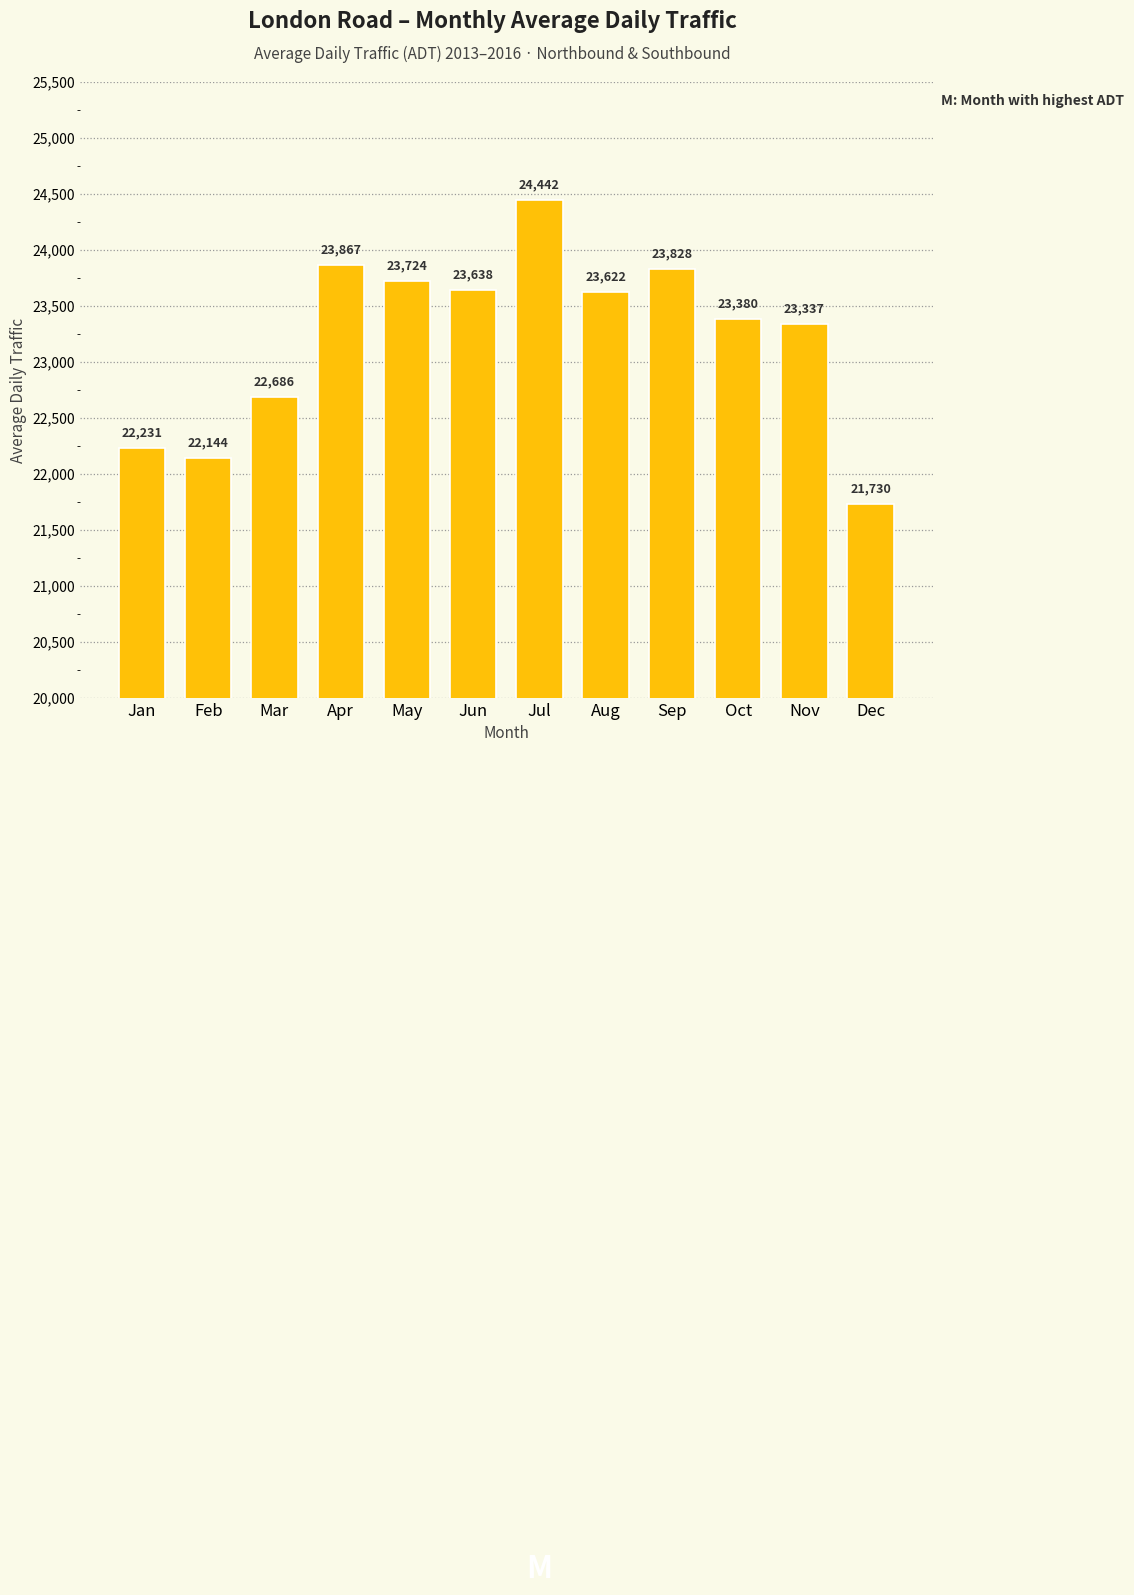

What is the smallest value displayed?

21730.0